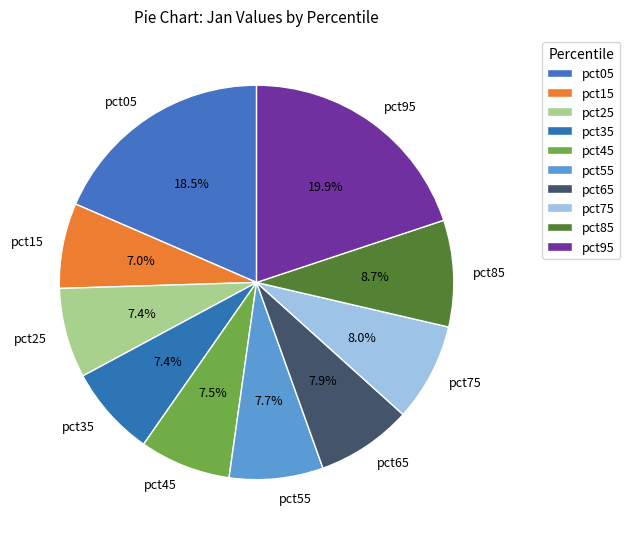

How many slices are in this pie chart?

10